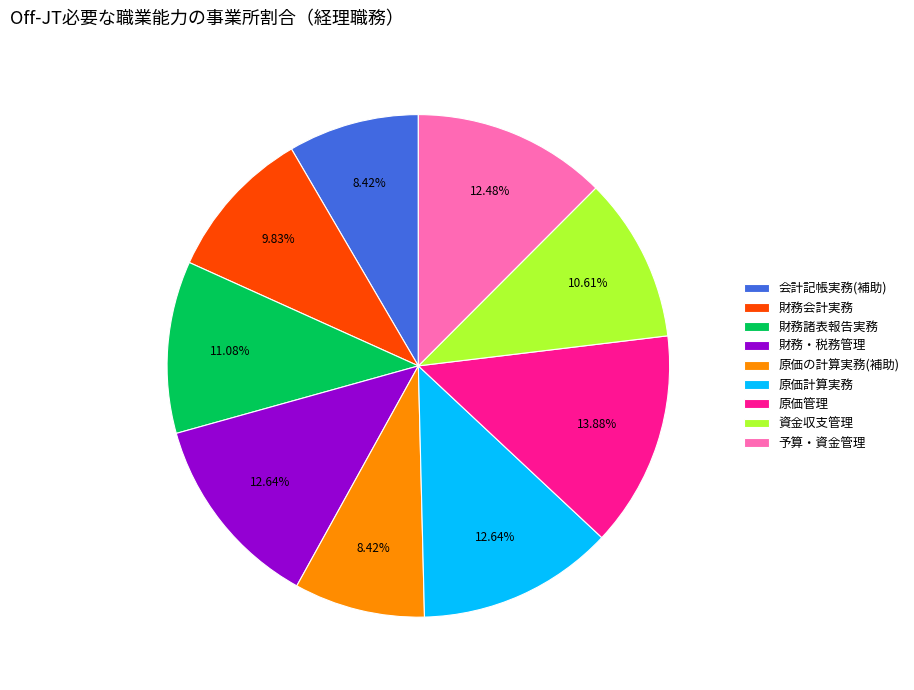

Which has a higher value, 資金収支管理 or 会計記帳実務(補助)?

資金収支管理